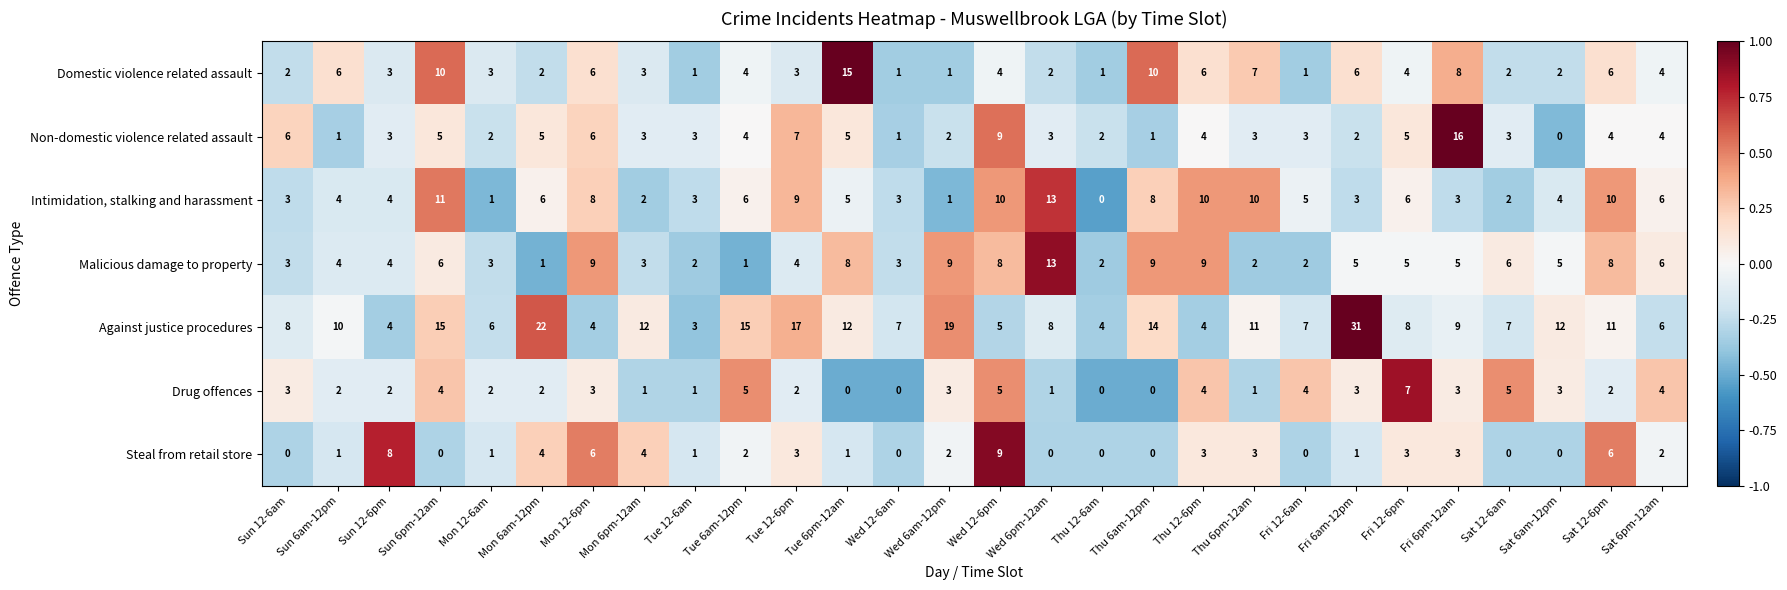

Count the number of data series in this chart.

7